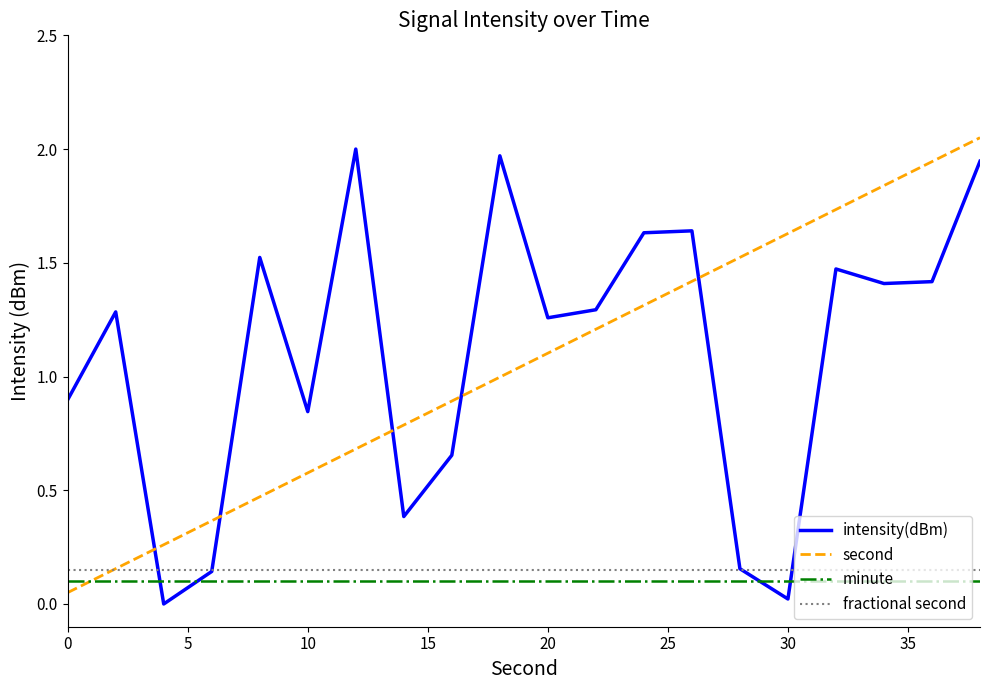

True or false: second and intensity(dBm) intersect in this chart.

True